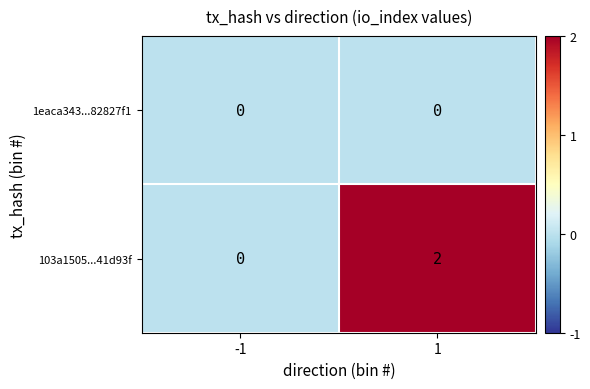

What is the greatest value displayed?

2